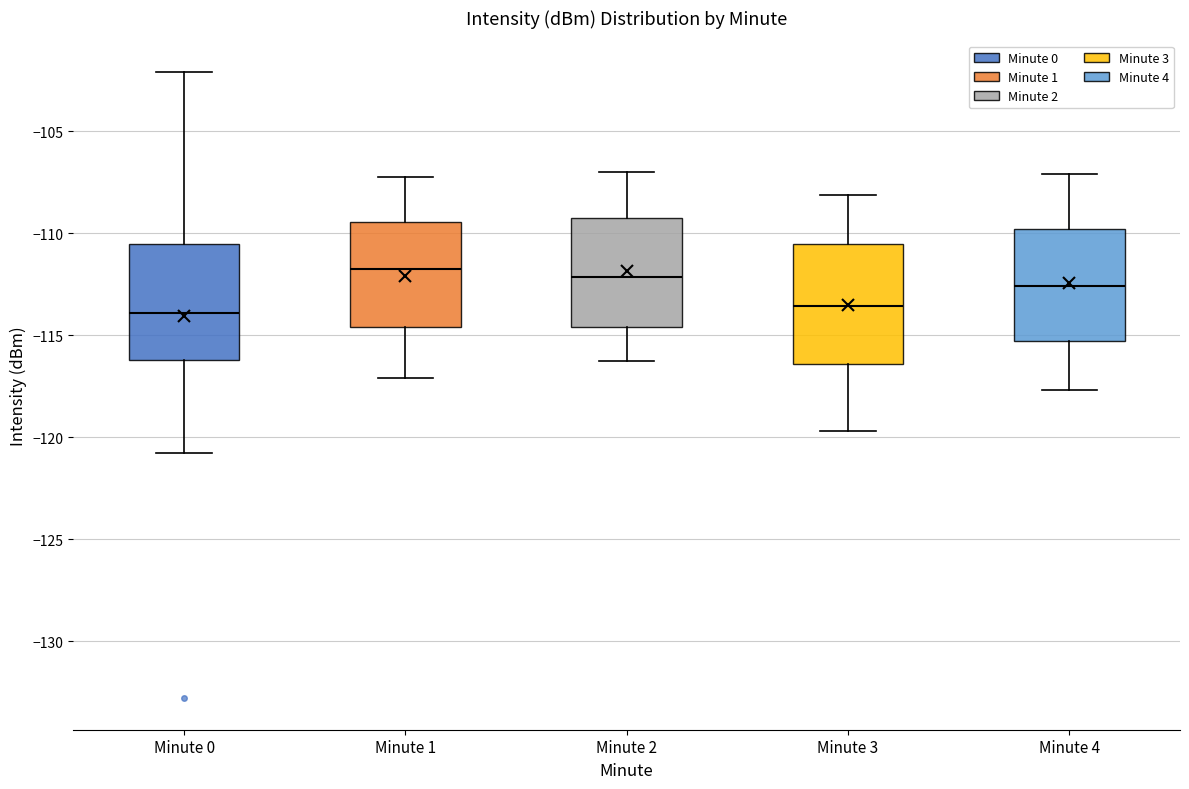

Where does the upper whisker of the box for Minute 0 end on the y-axis? The values are not printed on the chart, so give them approximately, as read against the axis.

-102.0